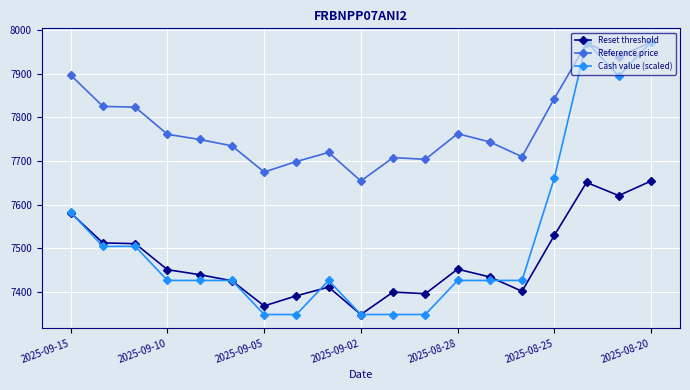

What is the value of the Reference price point at the 14th from the left?

7743.9